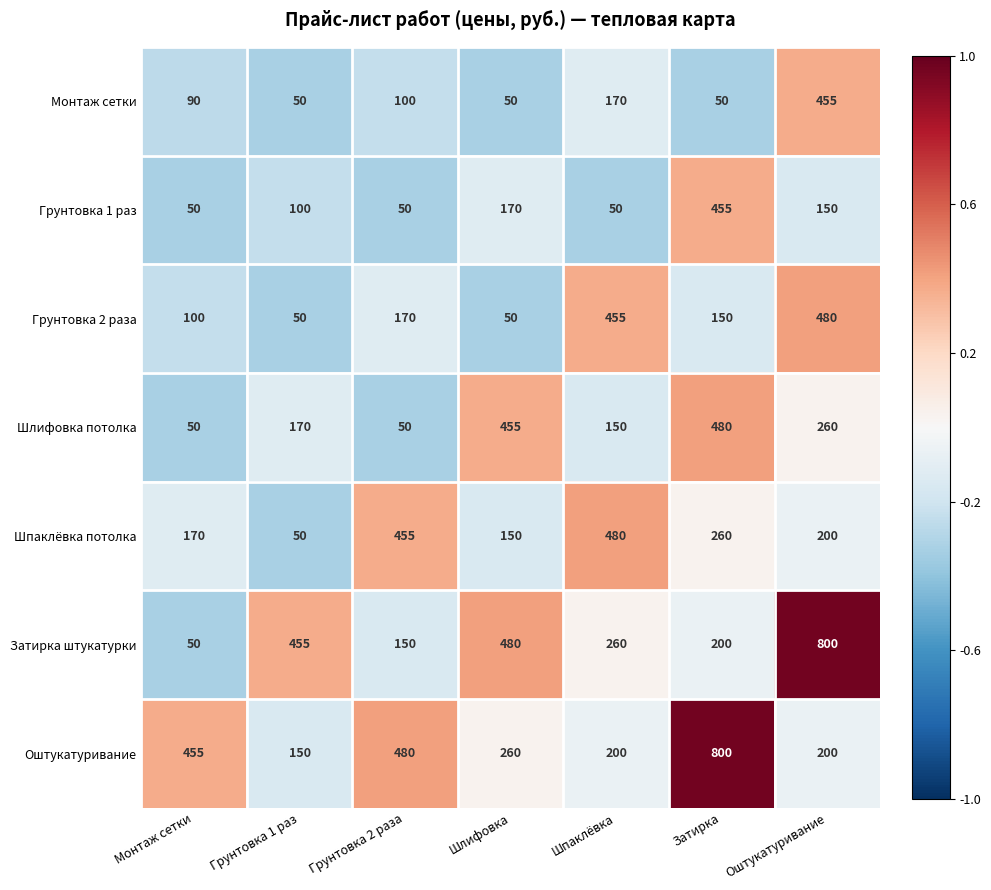

What is the average value of the Затирка штукатурки series?

342